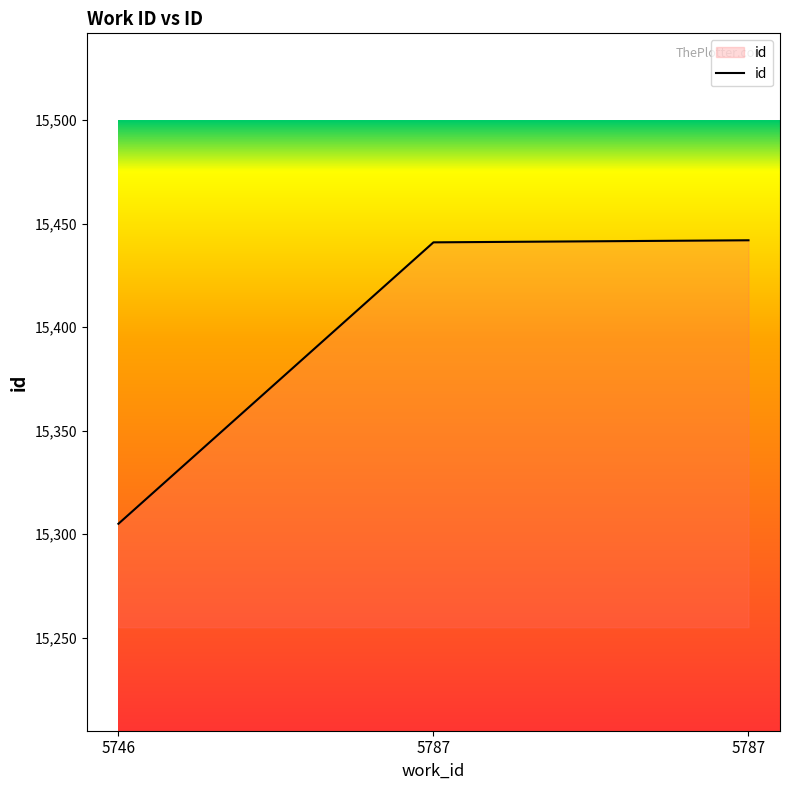

Count the number of categories in the chart.

3